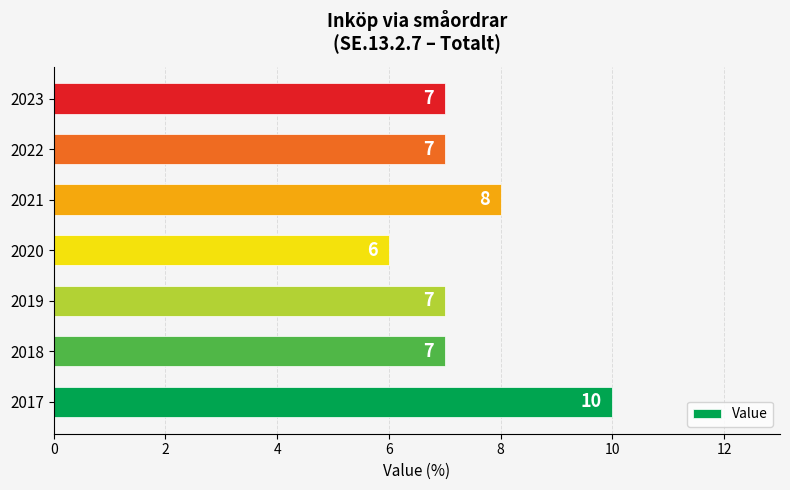

At which label is the value closest to 8?

2021